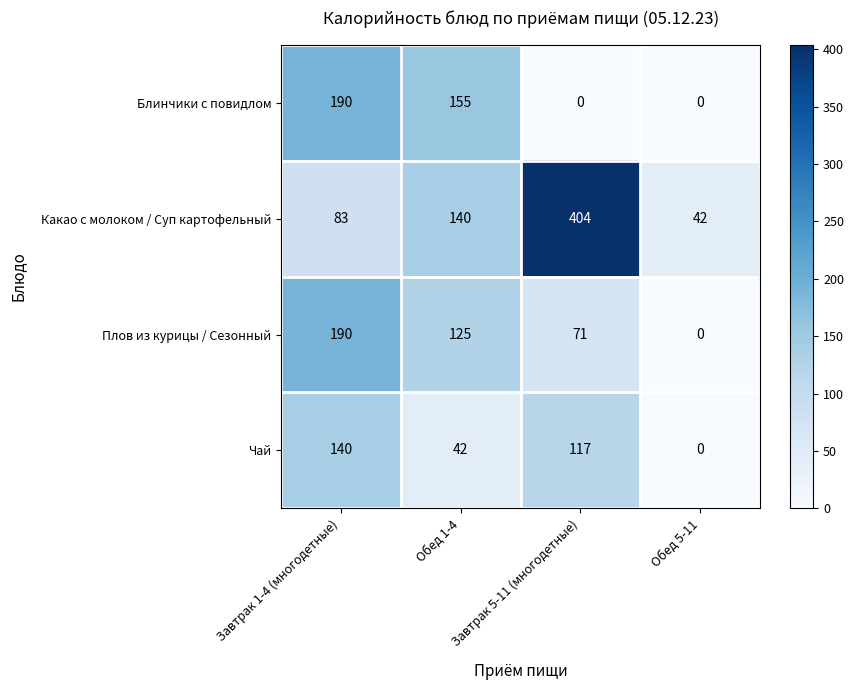

At how many categories does at least one series exceed 90?

3